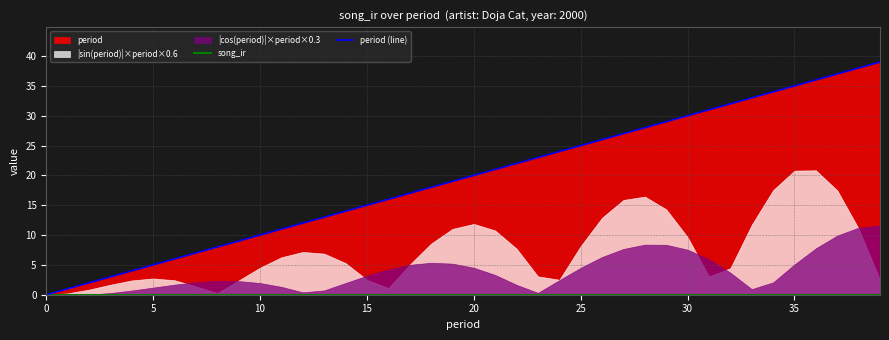

What is the label of the 32nd point from the left?

31